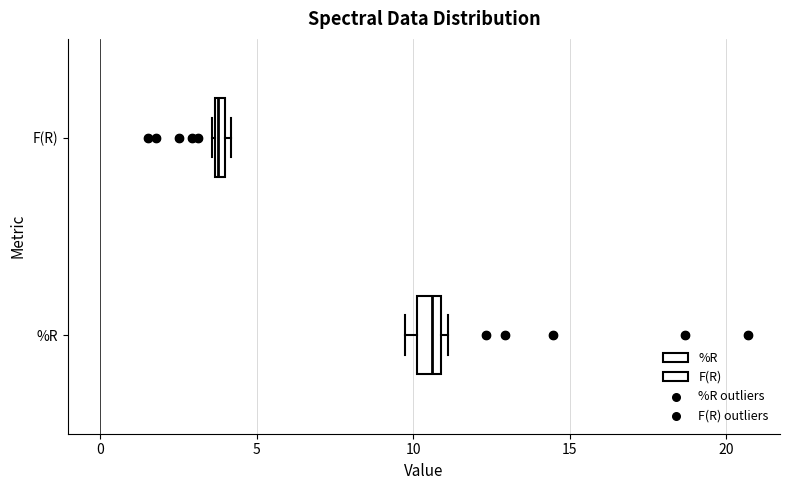

Which box has the furthest to the left median line?

F(R)